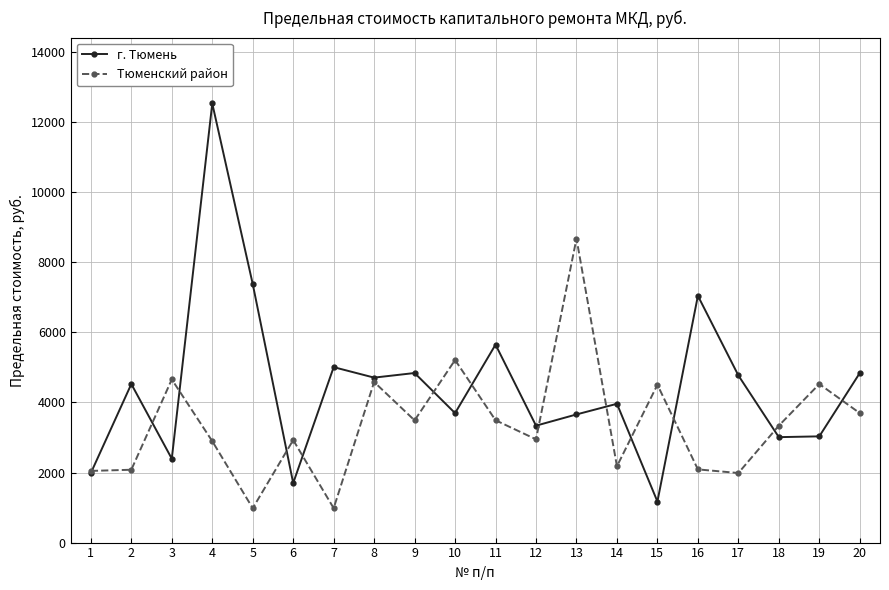

How many interior local peaks does the Тюменский район series have?

7